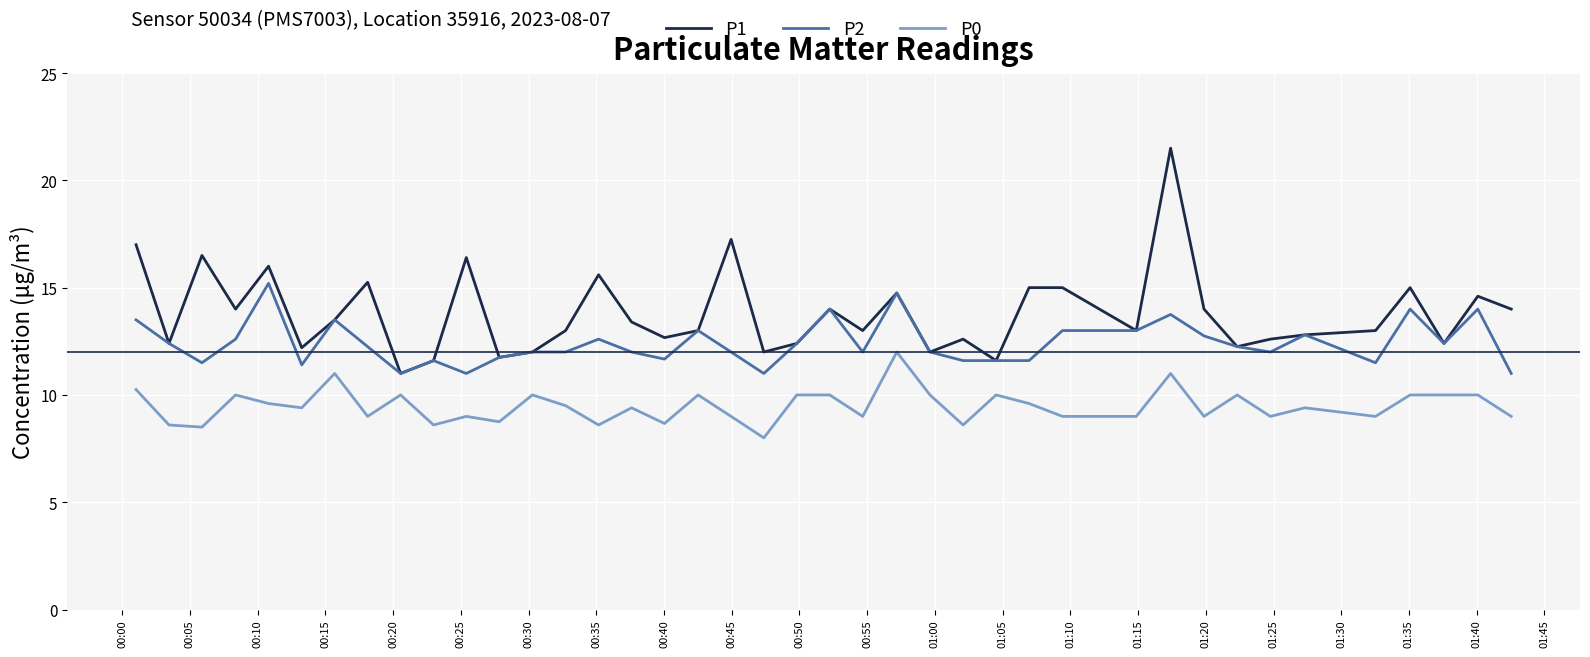

Rank the series by their average value, from lowest to highest.

P0, P2, P1